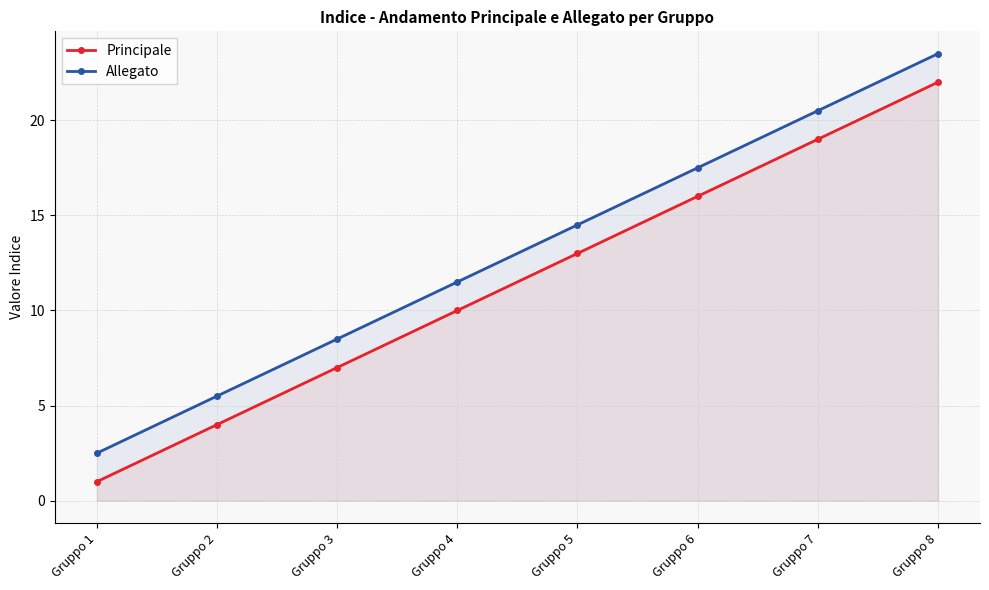

Reading left to right, extract all data points from this chart.

Principale: 1.0	4.0	7.0	10.0	13.0	16.0	19.0	22.0
Allegato: 2.5	5.5	8.5	11.5	14.5	17.5	20.5	23.5